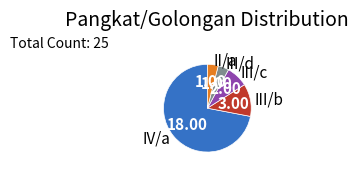

Count the number of slices in the pie.

5